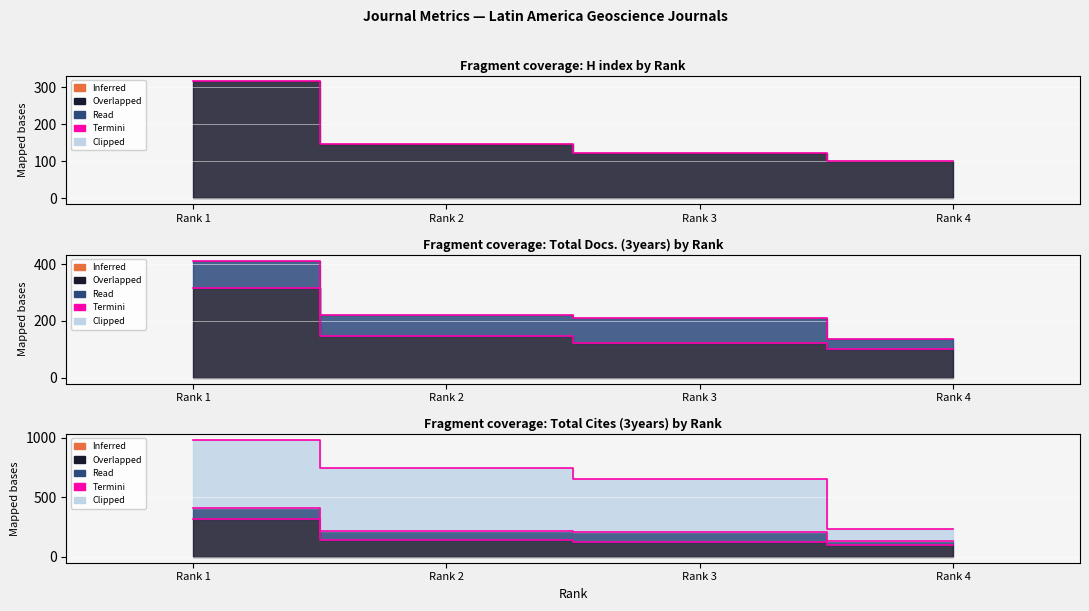

What is the difference between the maximum and minimum values in the H index series?

215